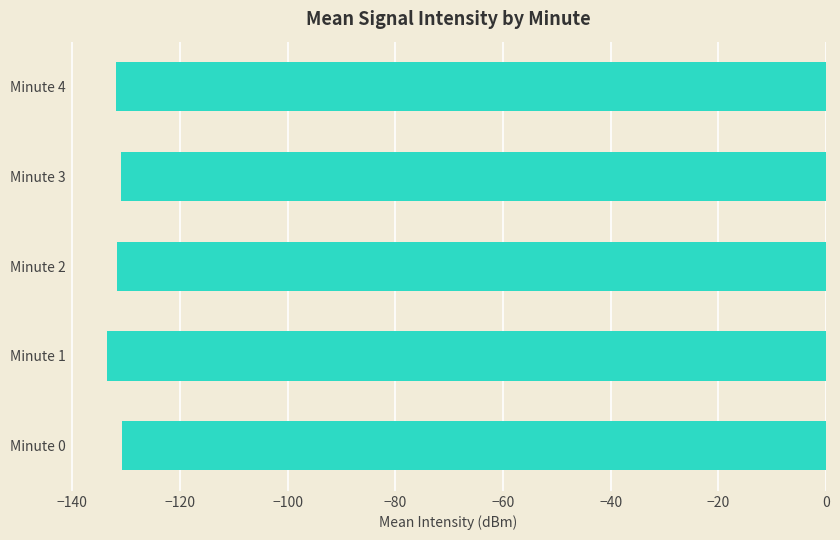

What is the sum of the values at Minute 2 and Minute 4?

-263.6